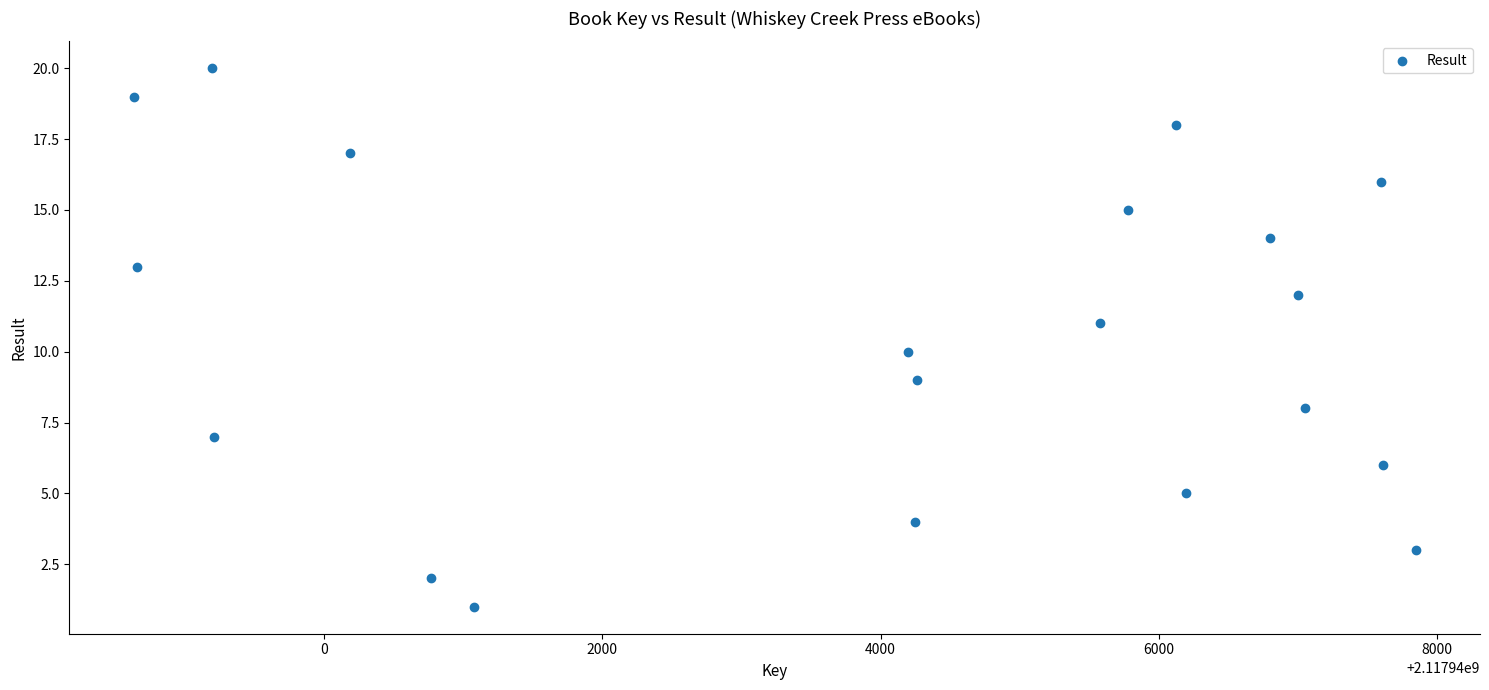

What is the range of Y values (max minus min)?

19